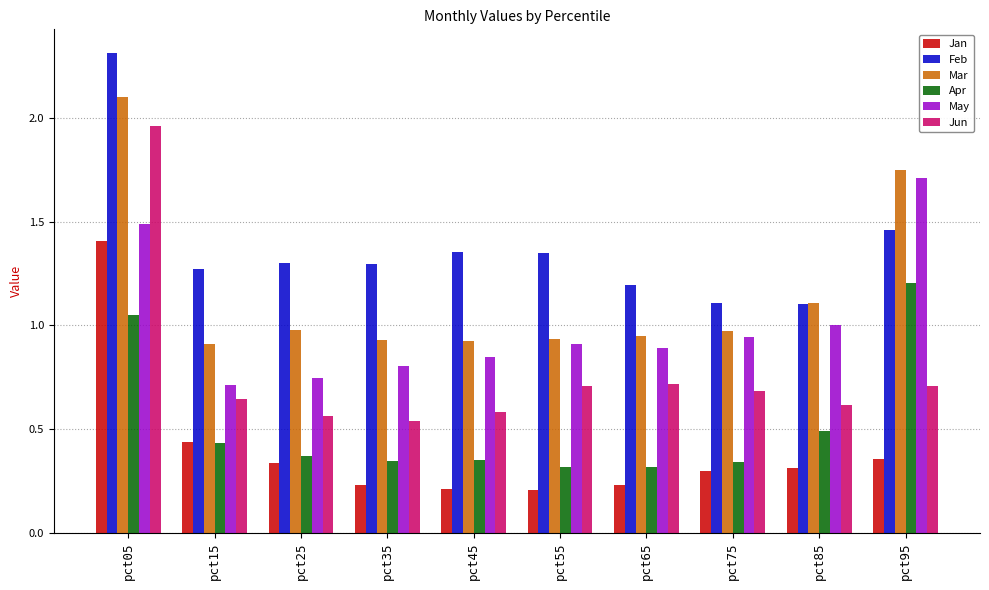

Which series changed the most between pct05 and pct45?

Jun